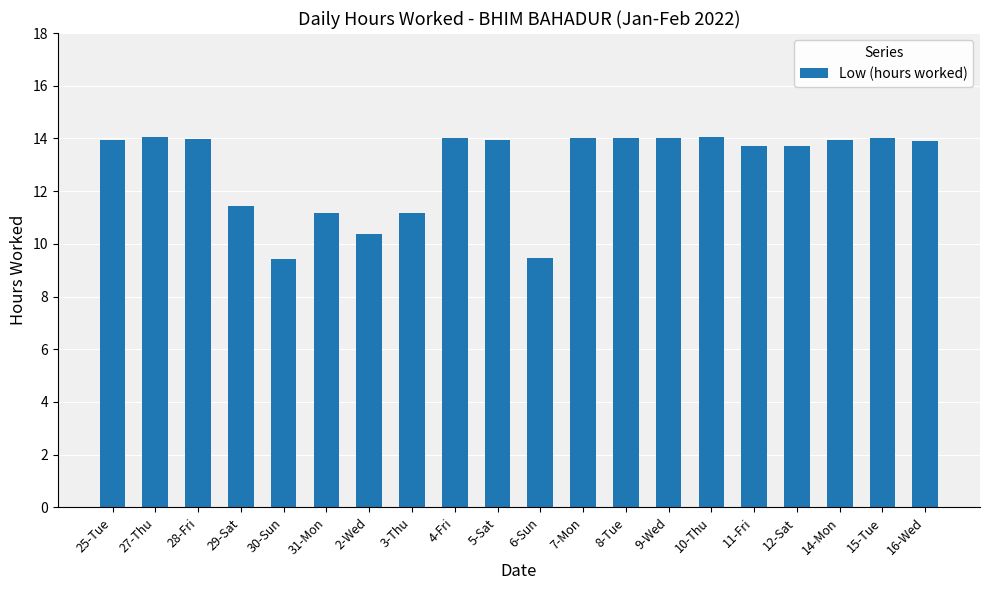

How many values are below 13?

6